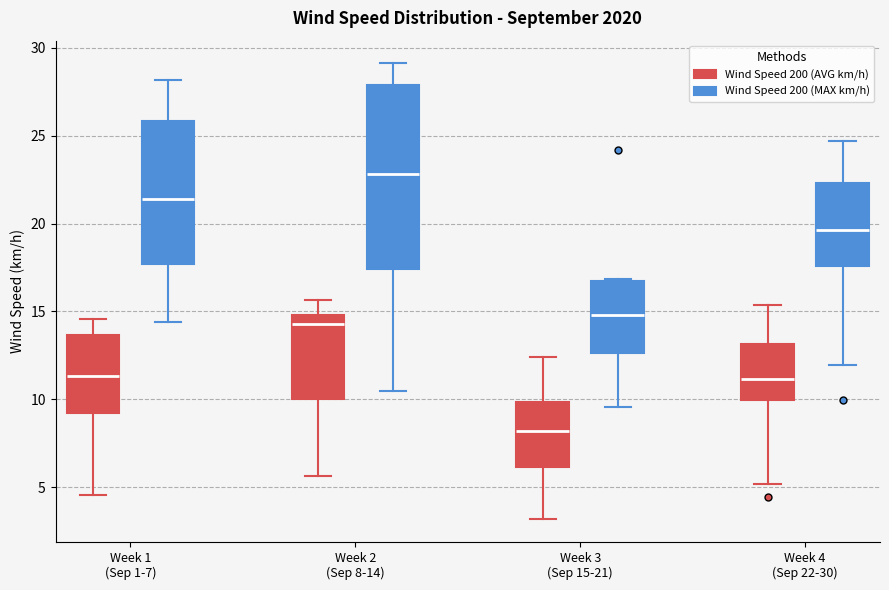

Which box is the tallest, from its lower edge to its upper edge?

Week 2 (Sep 8-14) (Wind Speed 200 (MAX km/h))